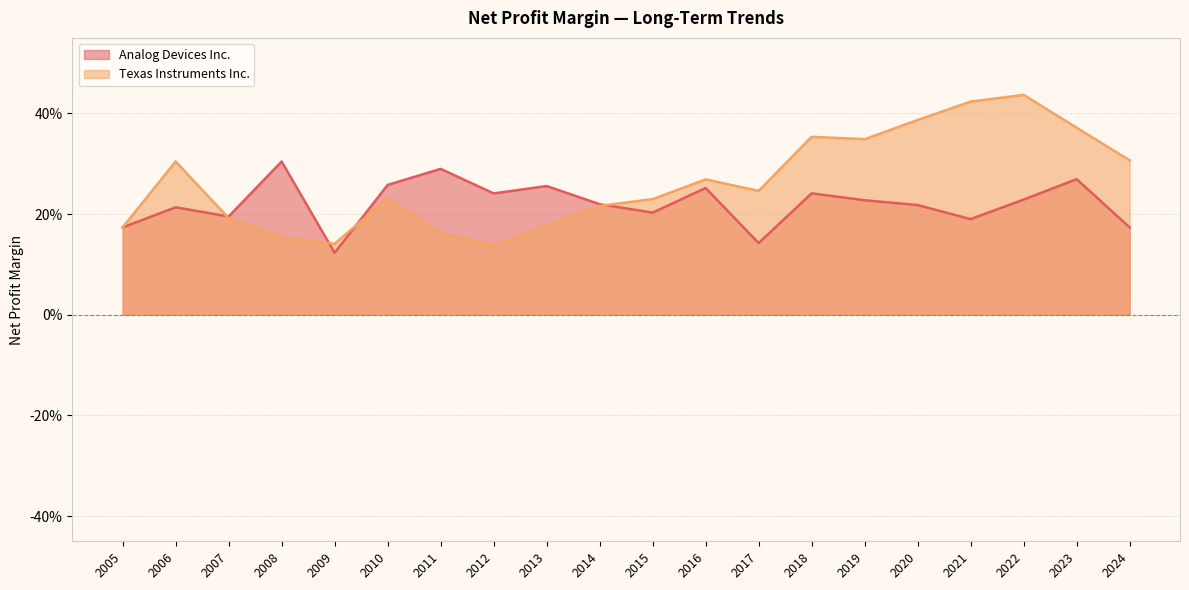

The value of Analog Devices Inc. at 2016 is 0.2. True or false?

False